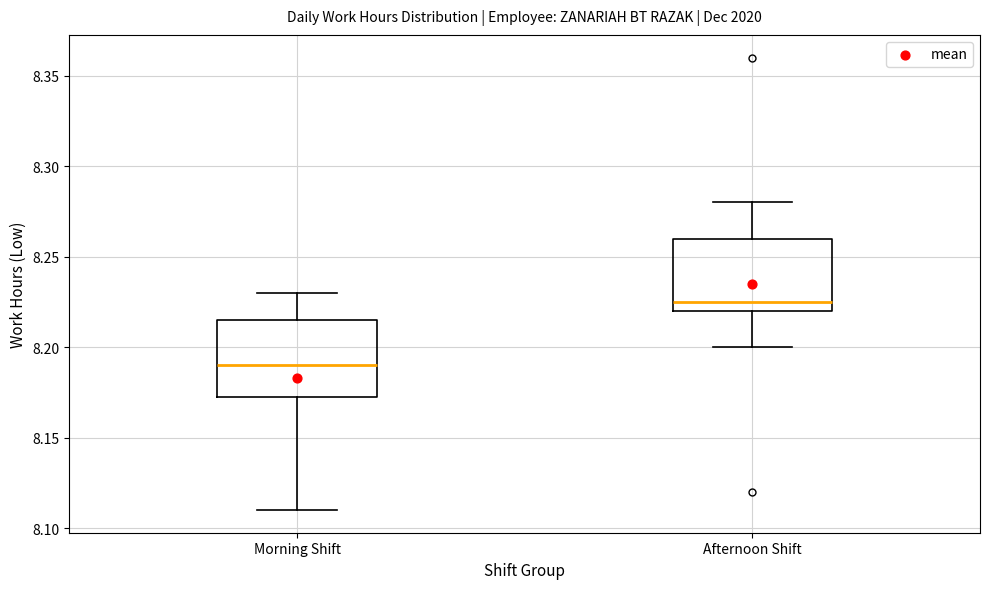

Reading left to right, read every box against the y-axis: the position of its median line, the range the box covers, and the ends of its whiskers. The values are not printed on the chart, so give them approximately, as read against the axis.

Morning Shift: median 8.190, box 8.175 to 8.215, whiskers 8.110 to 8.230
Afternoon Shift: median 8.225, box 8.220 to 8.260, whiskers 8.200 to 8.280